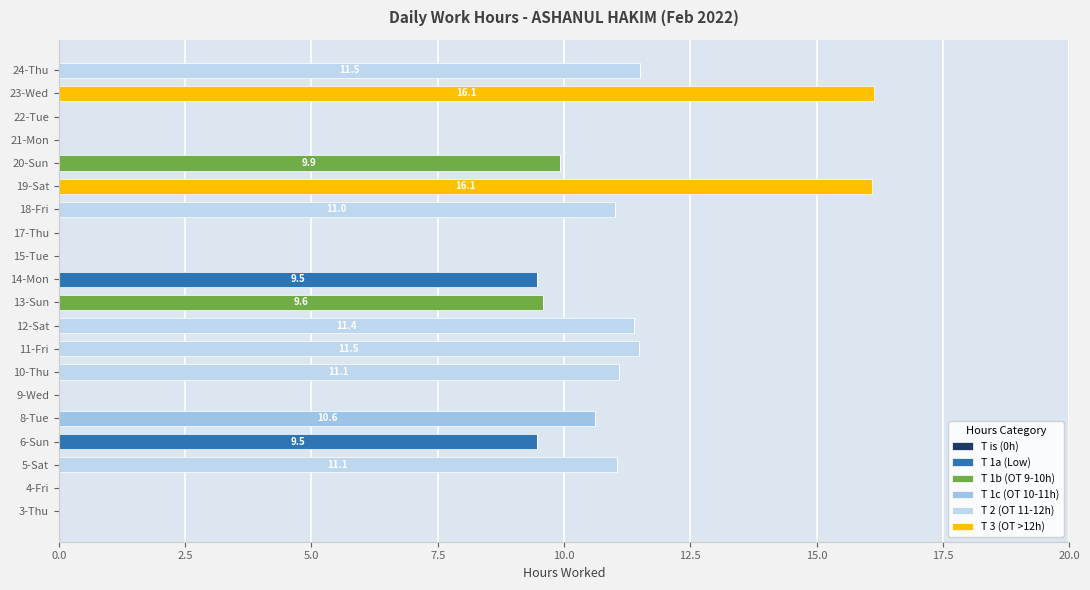

How many categories are shown in the chart?

20